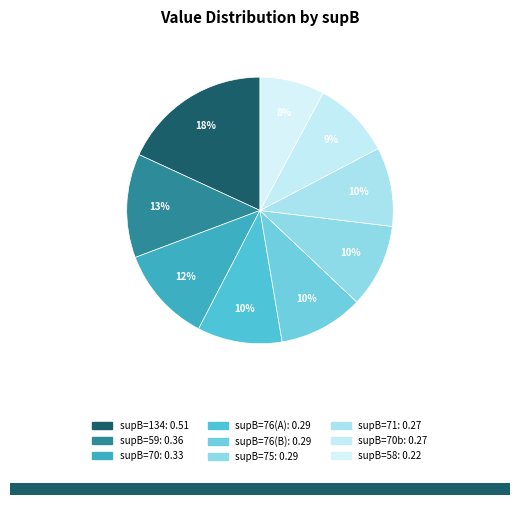

How many segments does this pie chart have?

9